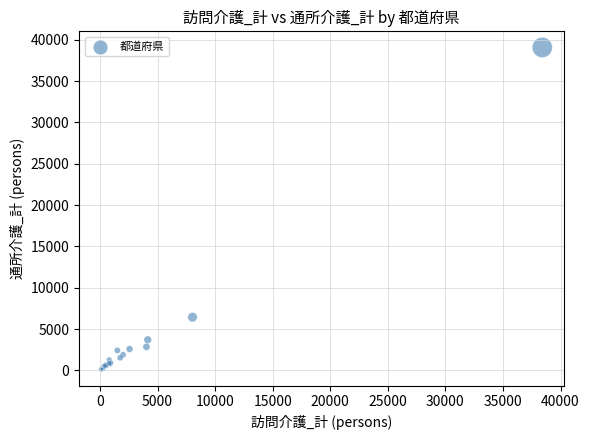

What Y value in the scatter plot is closest to 19584?

6445